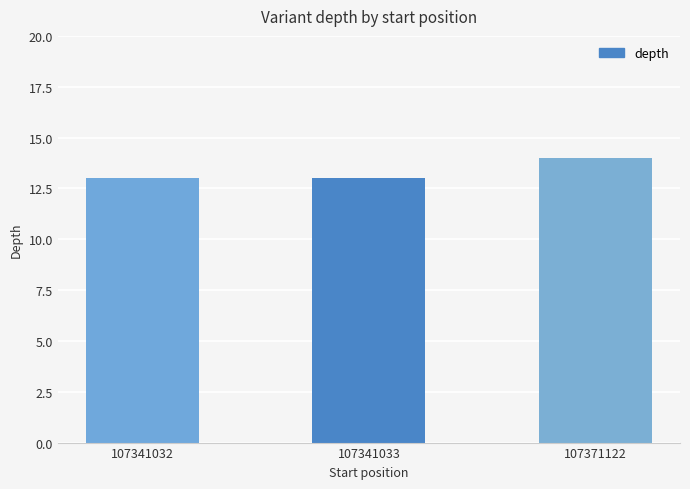

What is the average value?

13